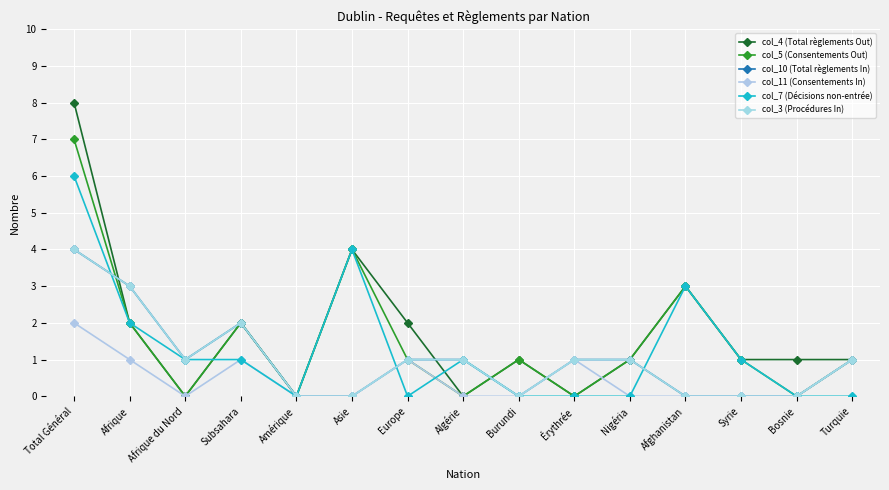

Does the chart have visible grid lines?

Yes